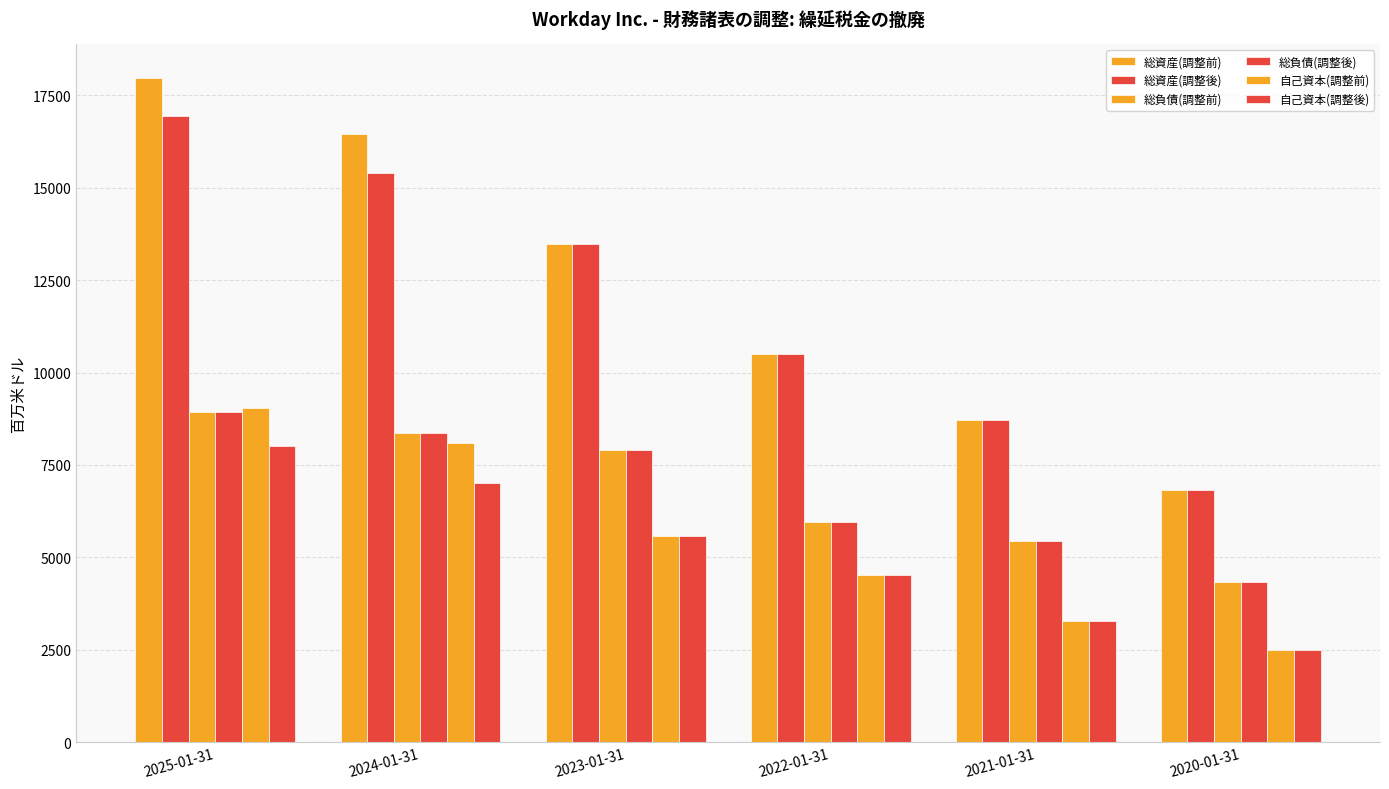

What is the average value of the 総資産(調整前) series?

12325